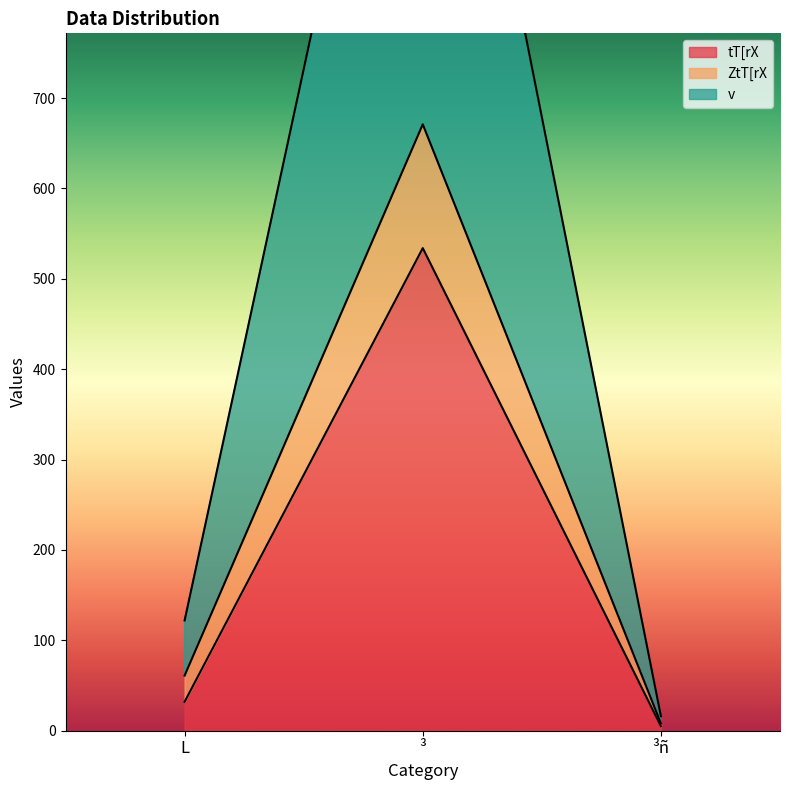

How many data points in tT[rX are above 32?

1